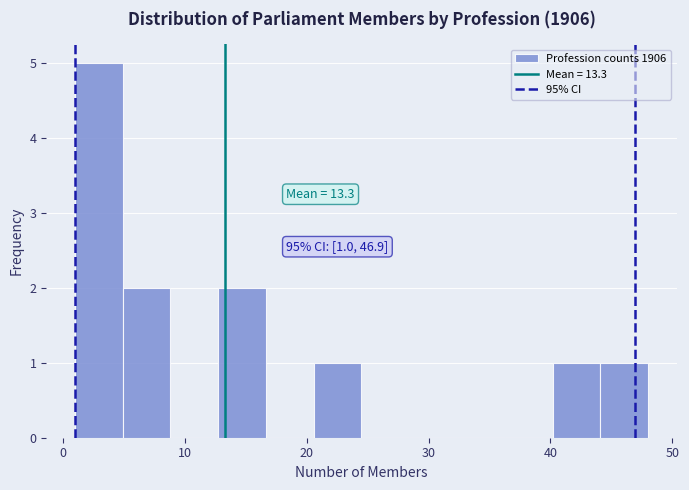

Around what value on the x-axis is the tallest bar? Give the approximate position of its centre, as read against the axis.

3